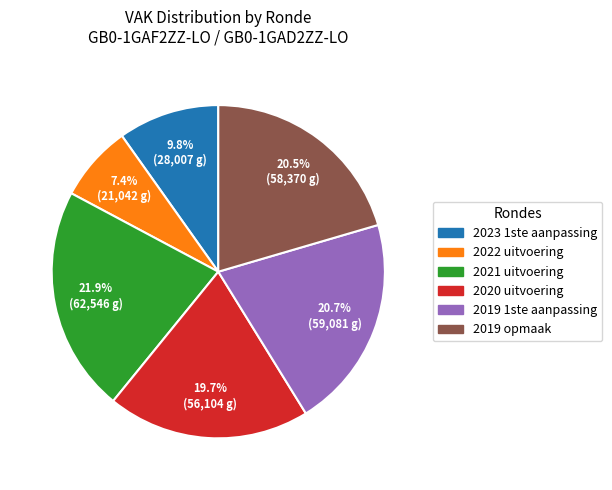

Does any single category account for the majority?

No